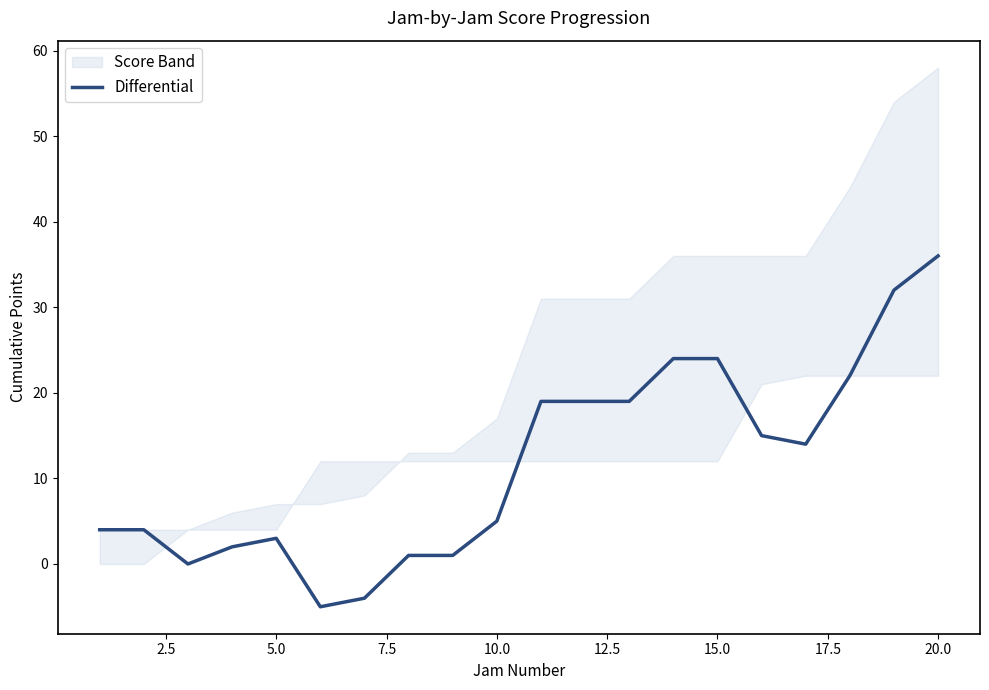

What is the lowest value of the Differential series?

-5